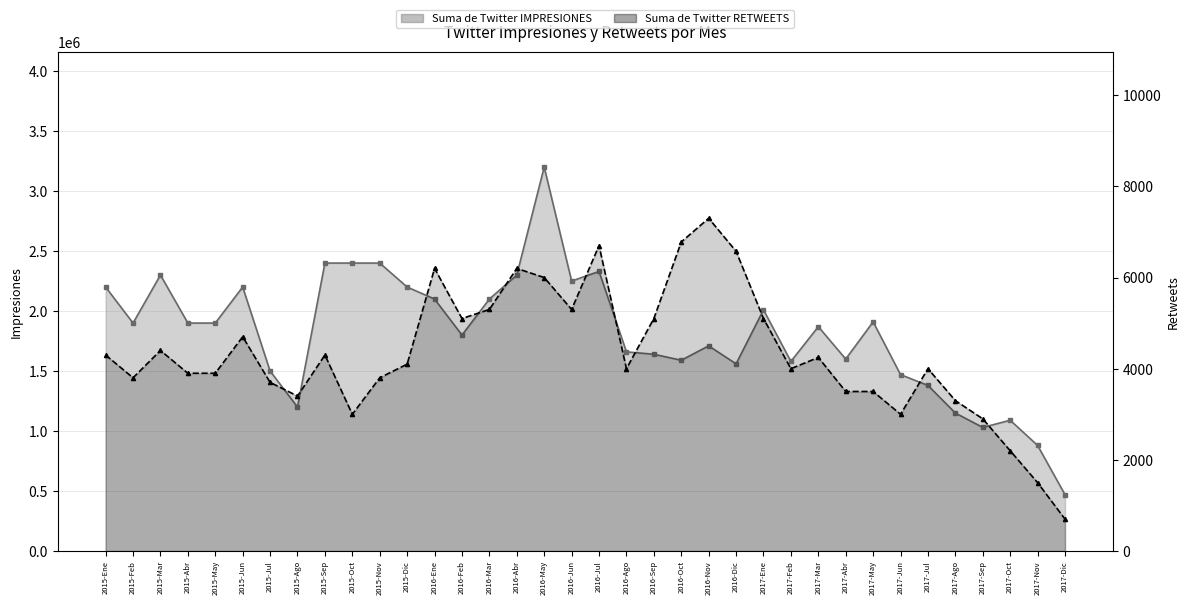

What are all the series names shown in the legend?

Suma de Twitter IMPRESIONES, Suma de Twitter RETWEETS